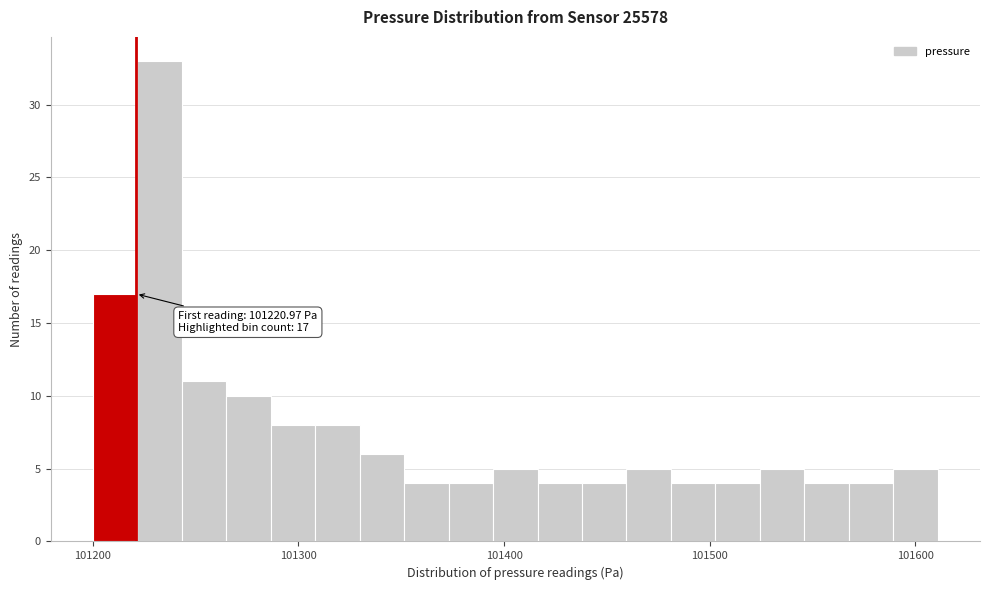

Around what value on the x-axis is the tallest bar? Give the approximate position of its centre, as read against the axis.

101230